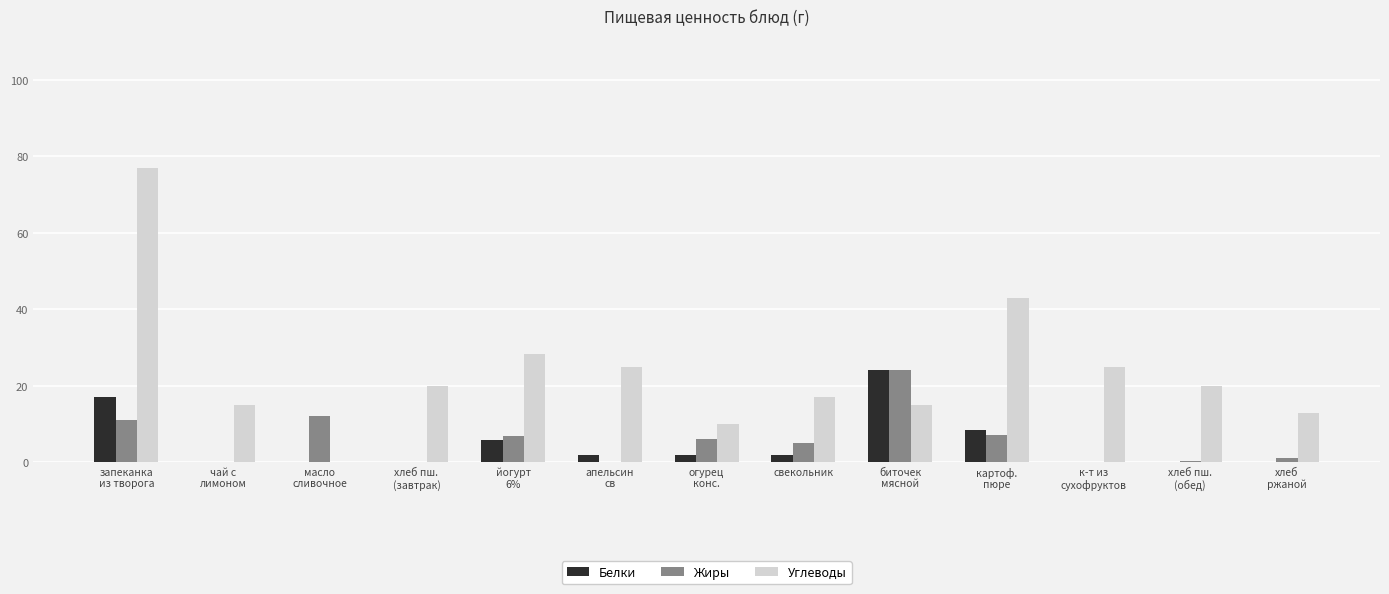

What is the total value across all series at картоф.
пюре?

58.5